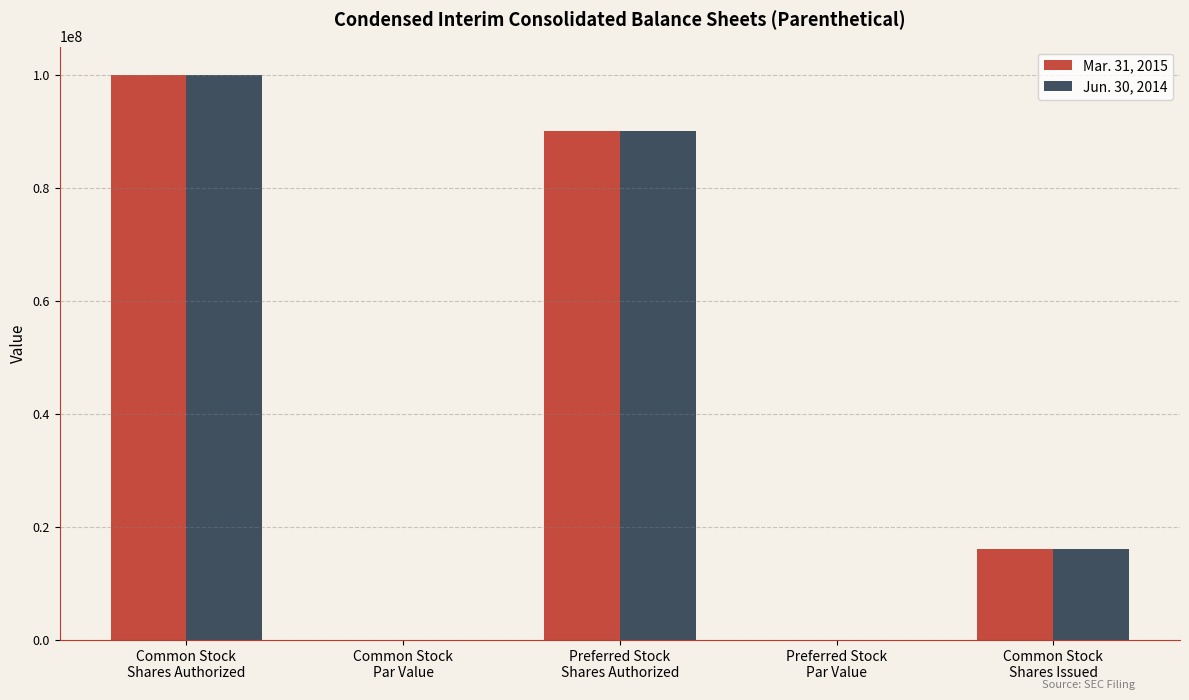

The value of Jun. 30, 2014 at Preferred Stock
Shares Authorized is 90000000.0. True or false?

True